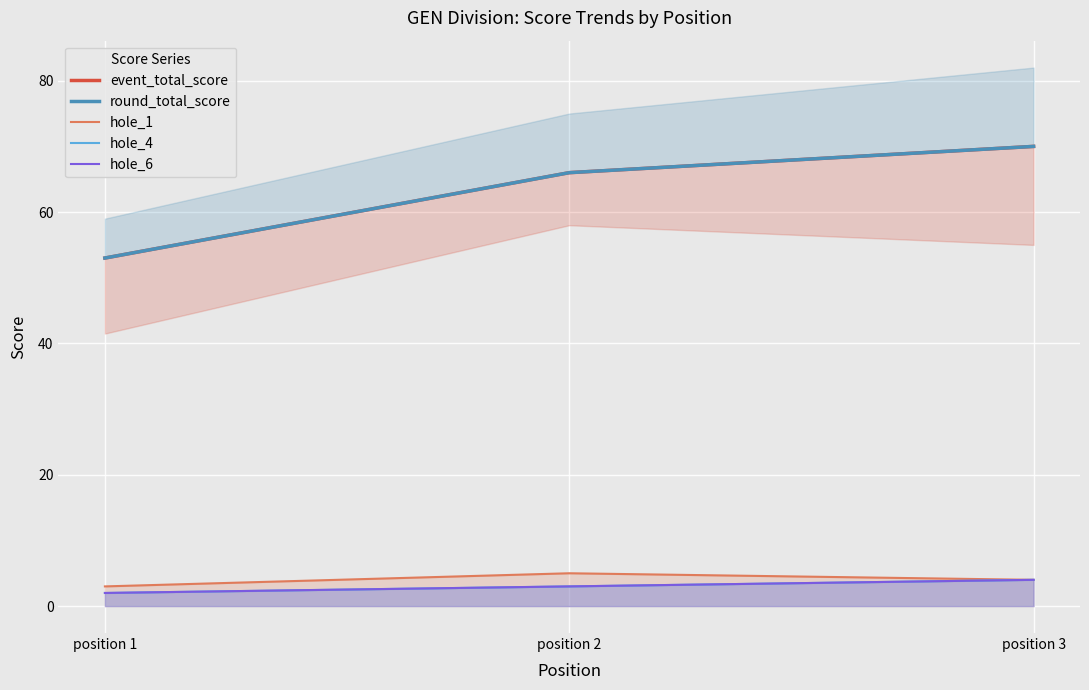

At which category is the sum across all series the highest?

position 3